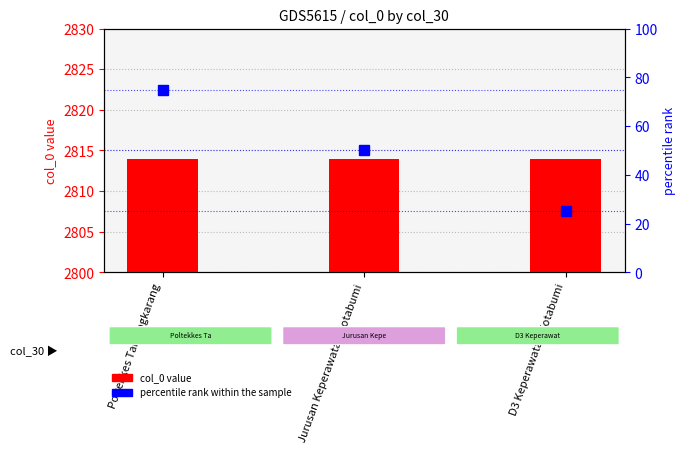

Reading right to left, extract all data points from this chart.

col_0 value: D3 Keperawatan Kotabumi=2814	Jurusan Keperawatan Kotabumi=2814	Poltekkes Tanjungkarang=2814
percentile rank within the sample: D3 Keperawatan Kotabumi=25	Jurusan Keperawatan Kotabumi=50	Poltekkes Tanjungkarang=75